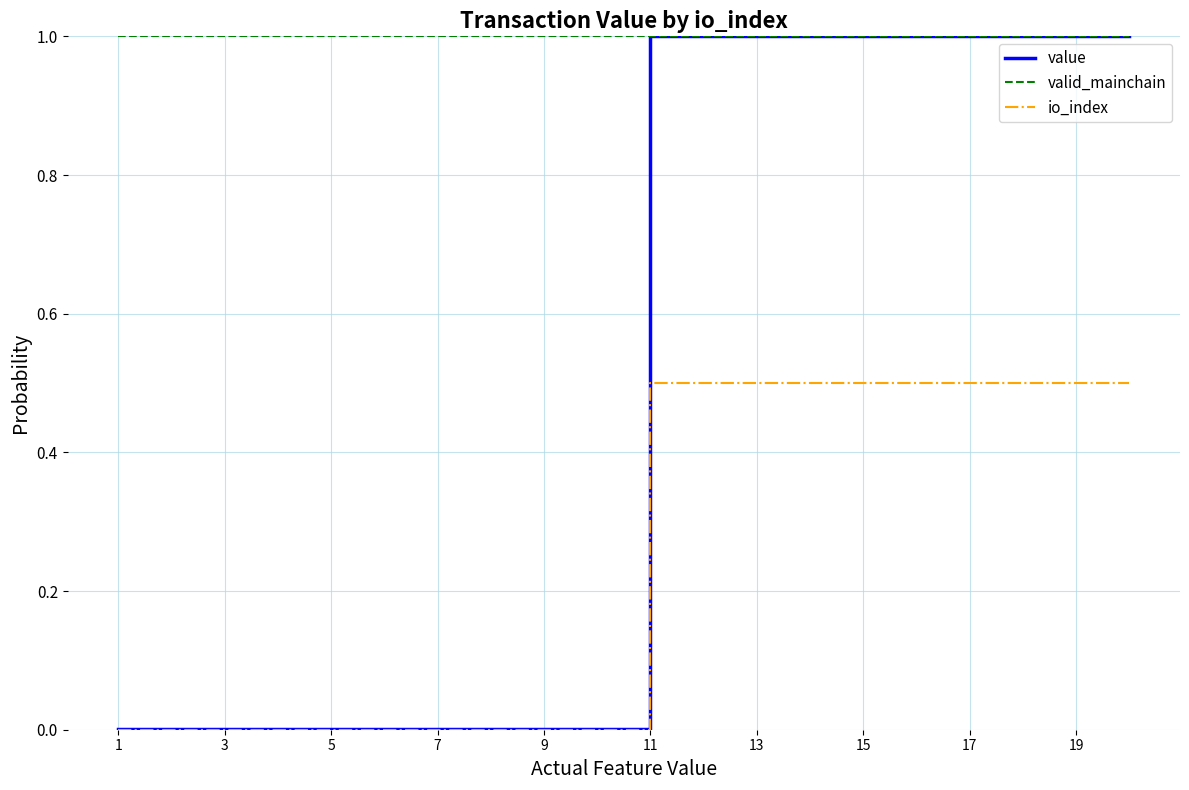

List the series in order of their overall mean, highest first.

valid_mainchain, value, io_index